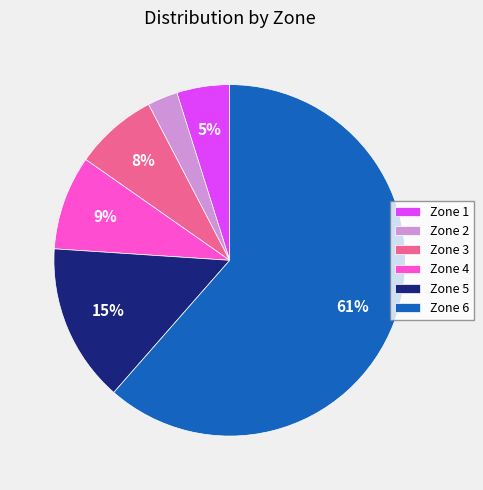

The Zone 3 slice represents 8% of the pie. True or false?

True